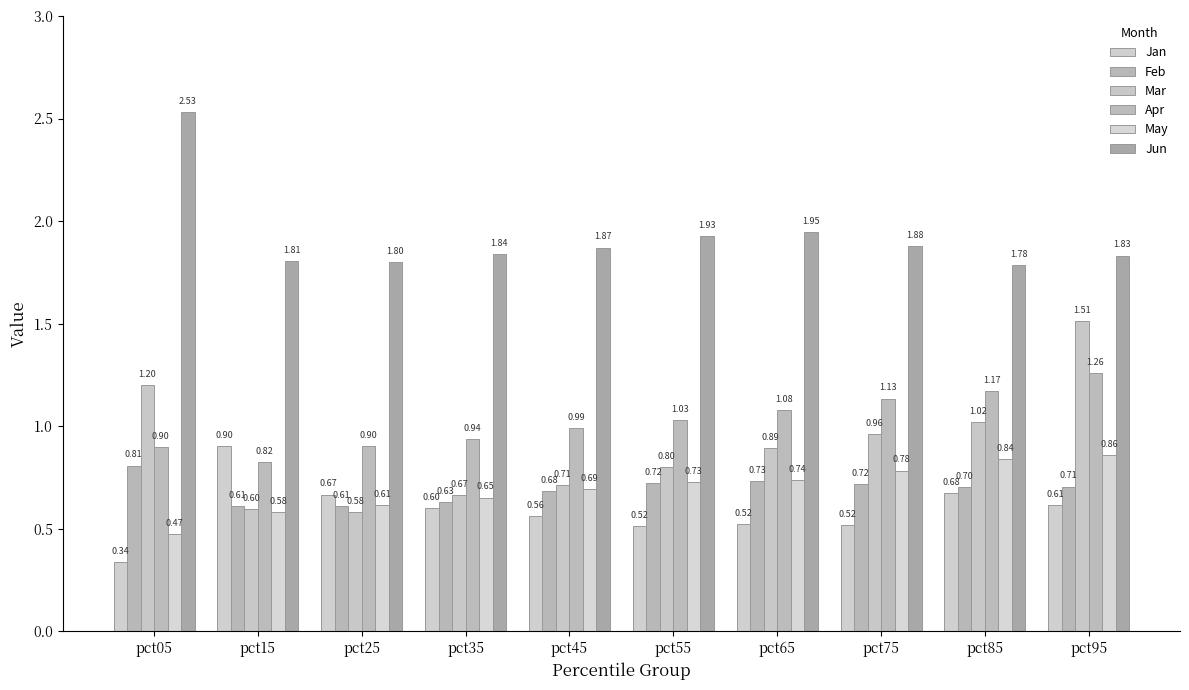

List the labels in order of Jan value, largest first.

pct15, pct85, pct25, pct95, pct35, pct45, pct65, pct75, pct55, pct05